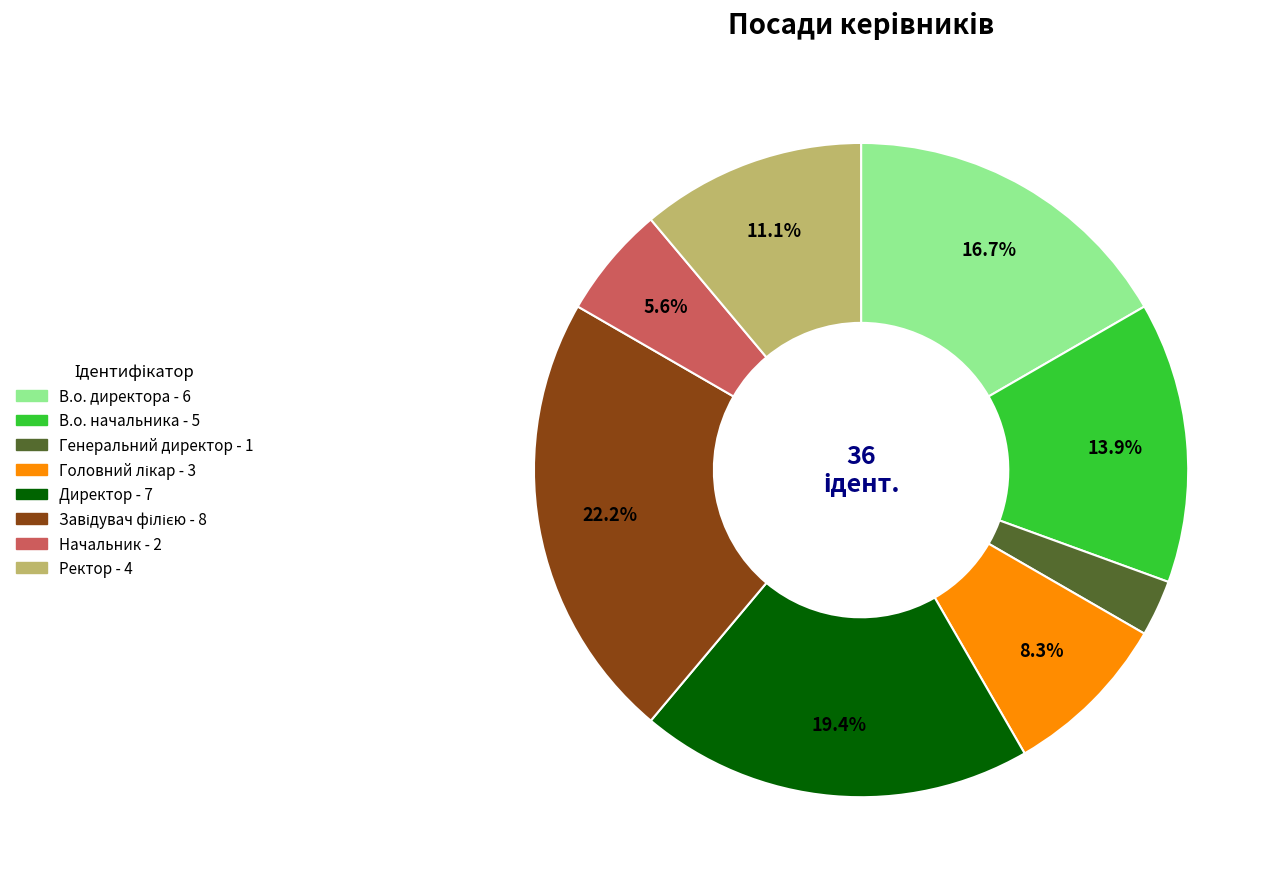

Is there any slice that represents more than half of the pie?

No